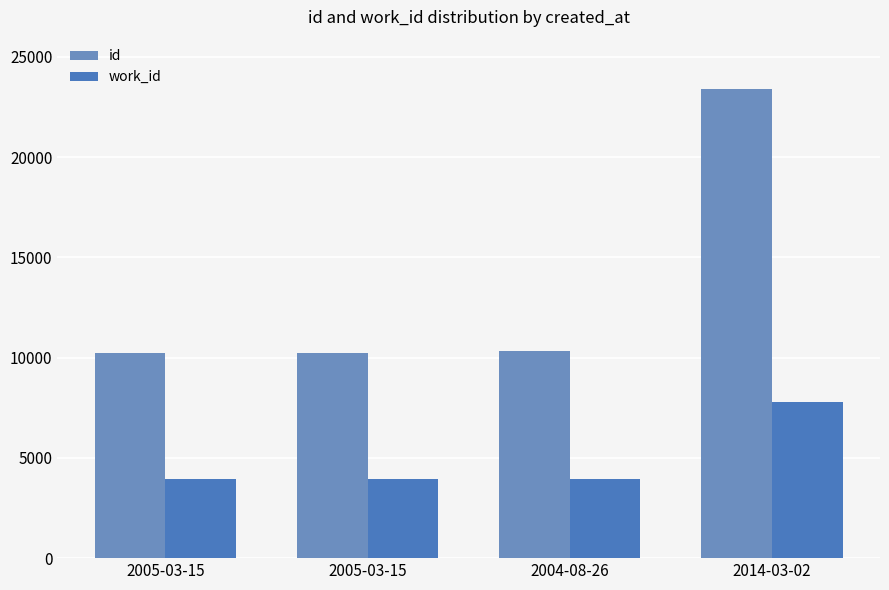

How many groups of bars are there?

4